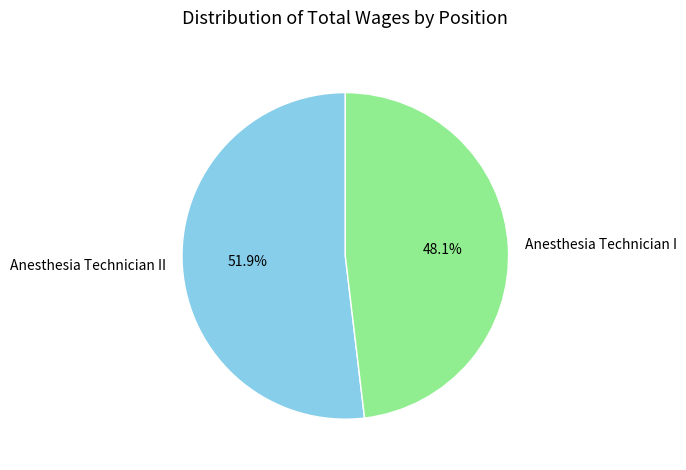

Count the number of slices in the pie.

2